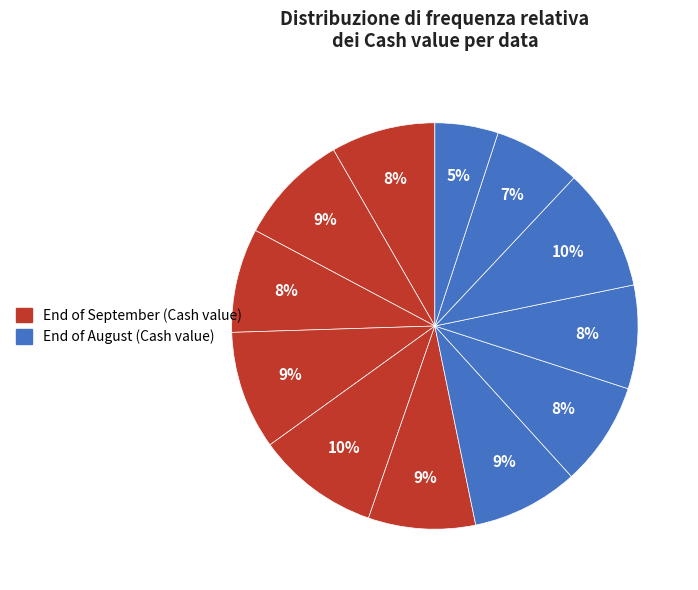

How many segments does this pie chart have?

12